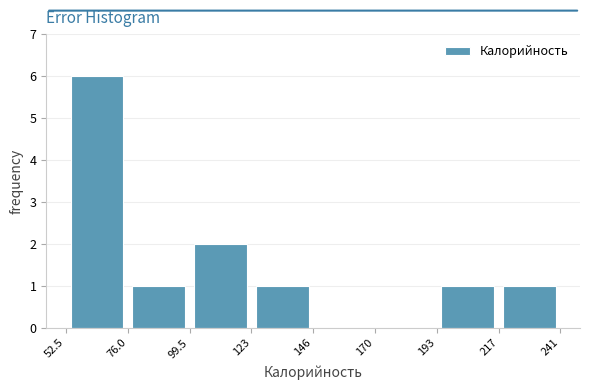

Which range on the x-axis has the tallest bar?

52.5 to 76.0